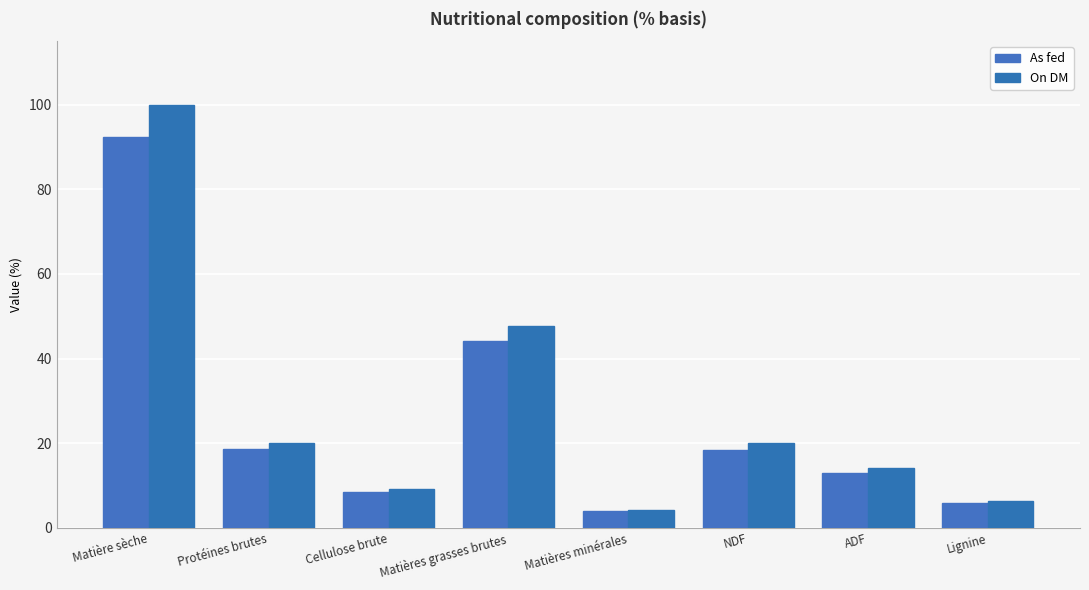

What are all the series names shown in the legend?

As fed, On DM